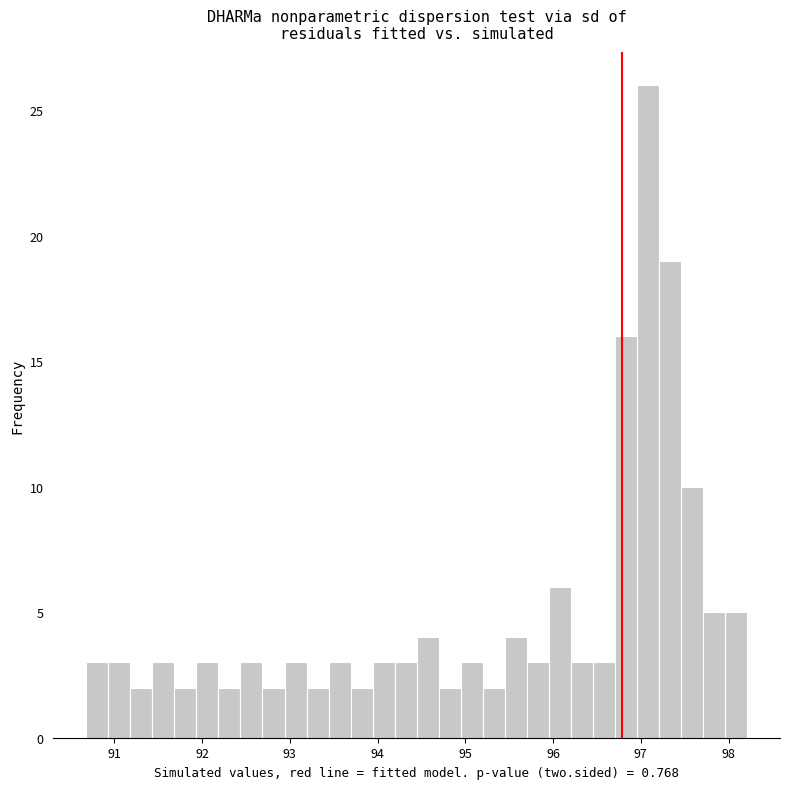

Read against the x-axis, roughly where is the centre of the tallest bar?

97.1